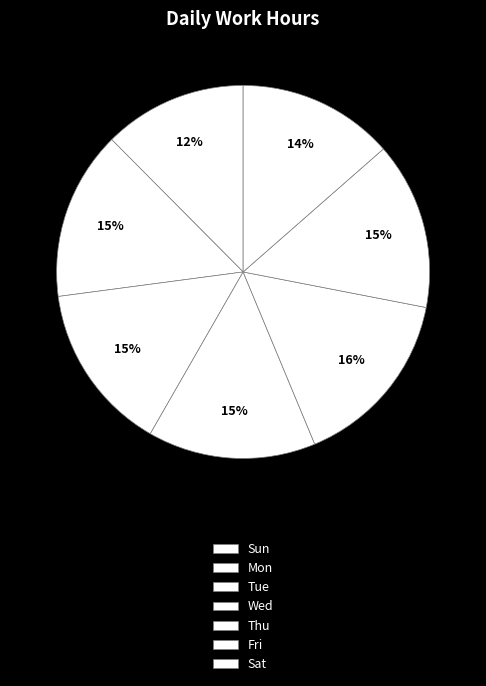

How many segments does this pie chart have?

7